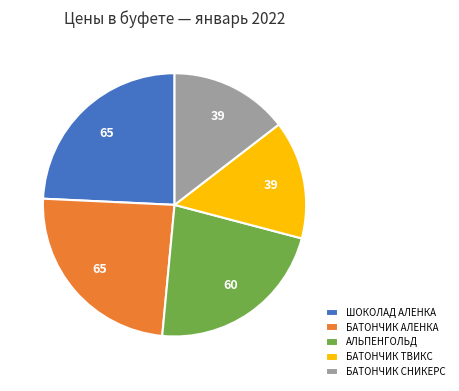

The БАТОНЧИК ТВИКС slice represents 15% of the pie. True or false?

True